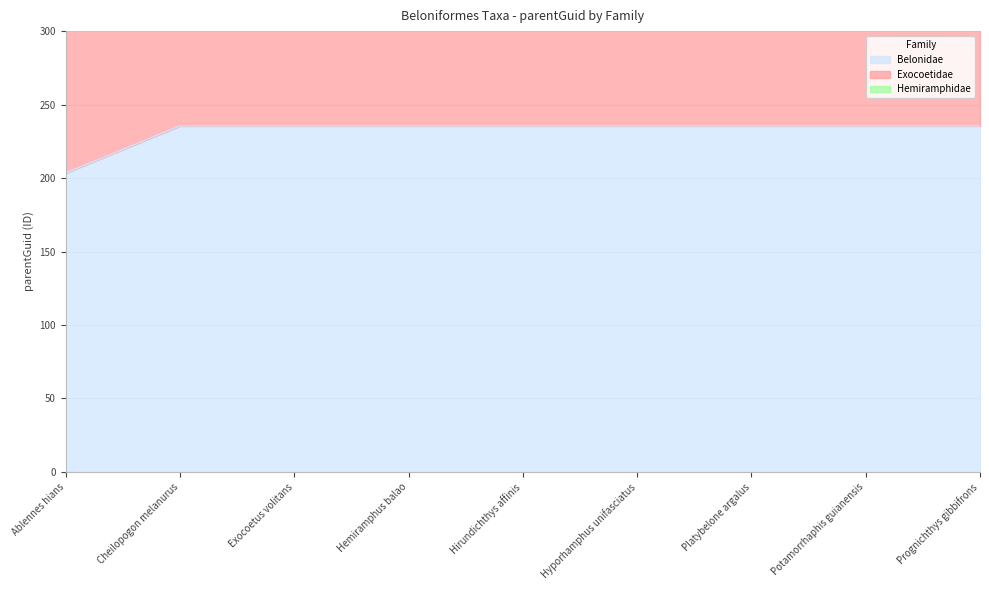

Reading right to left, extract all data points from this chart.

Belonidae: Prognichthys gibbifrons=235.5	Potamorrhaphis guianensis=235.5	Platybelone argalus=235.5	Hyporhamphus unifasciatus=235.5	Hirundichthys affinis=235.5	Hemiramphus balao=235.5	Exocoetus volitans=235.5	Cheilopogon melanurus=235.5	Ablennes hians=203.5
Exocoetidae: Prognichthys gibbifrons=398.9	Potamorrhaphis guianensis=398.9	Platybelone argalus=398.9	Hyporhamphus unifasciatus=398.9	Hirundichthys affinis=398.9	Hemiramphus balao=398.9	Exocoetus volitans=398.9	Cheilopogon melanurus=398.9	Ablennes hians=334.6